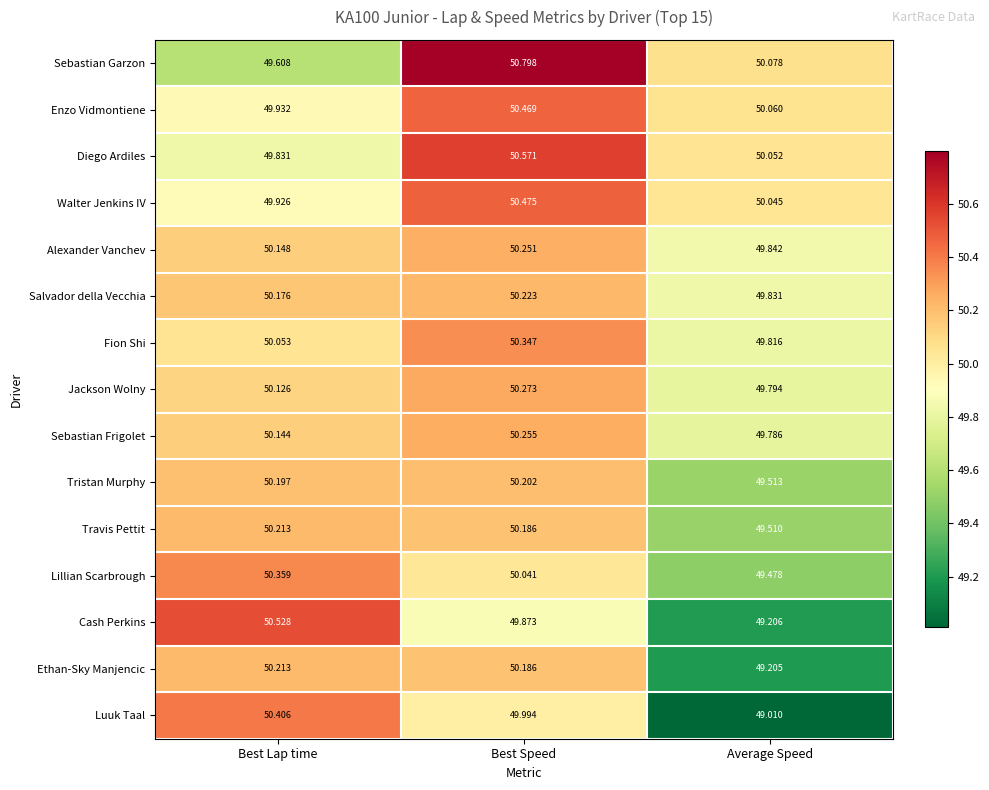

How many distinct data groups are displayed?

15